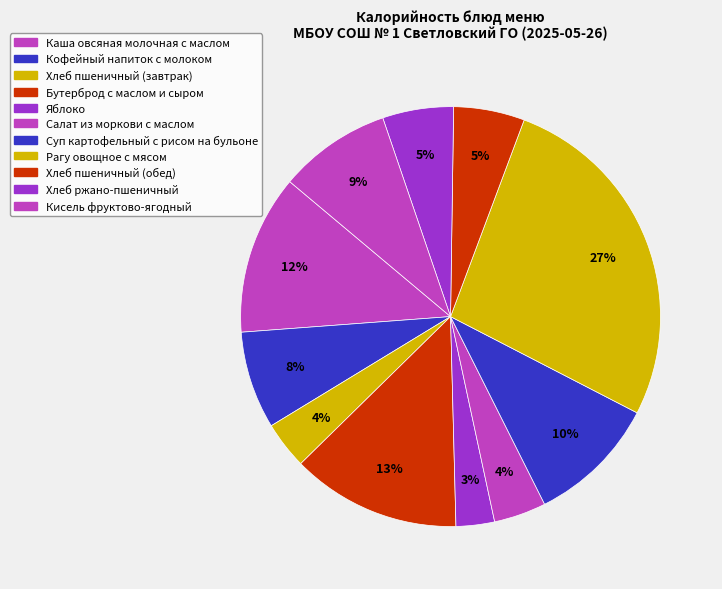

Which slice is the largest?

Рагу овощное с мясом